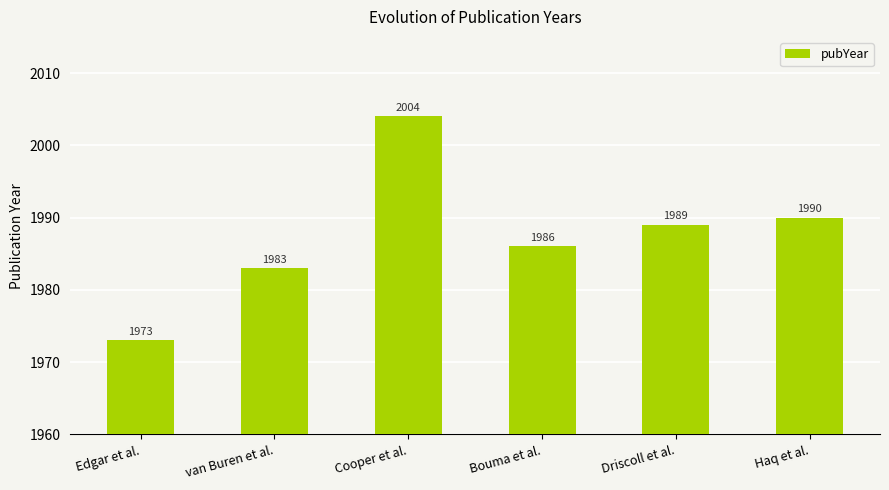

Rank the categories by value from lowest to highest.

Edgar et al., van Buren et al., Bouma et al., Driscoll et al., Haq et al., Cooper et al.